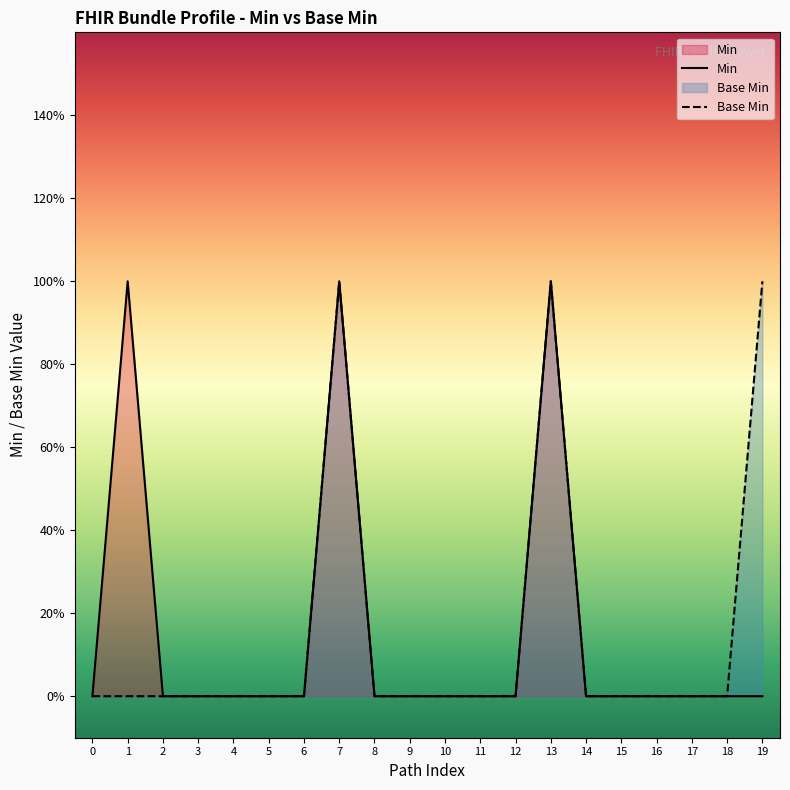

Is the value of Min at 8 greater than the value of Base Min at 7?

No